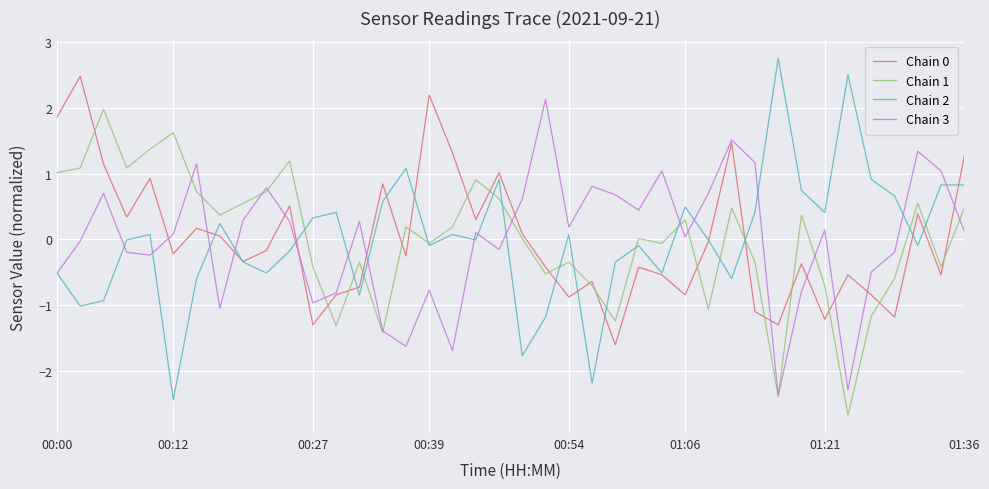

Which series ends up on top after the final intersection of Chain 1 and Chain 2?

Chain 2